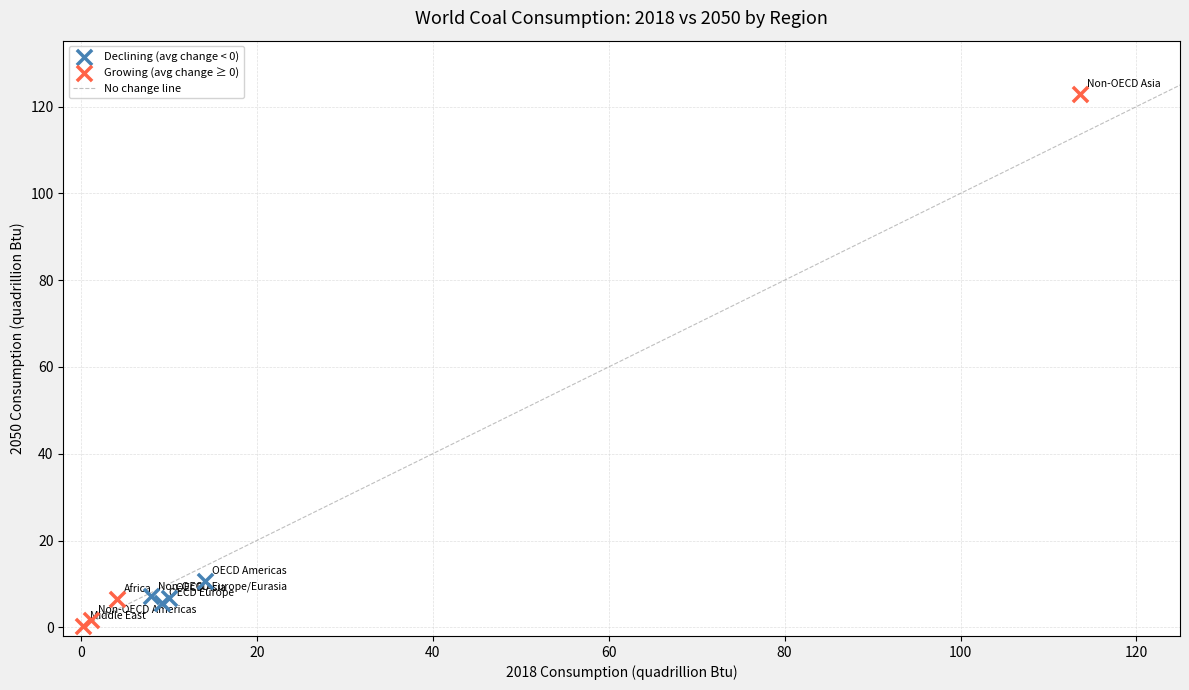

Which series has the widest spread of Y values?

Growing (avg change ≥ 0)